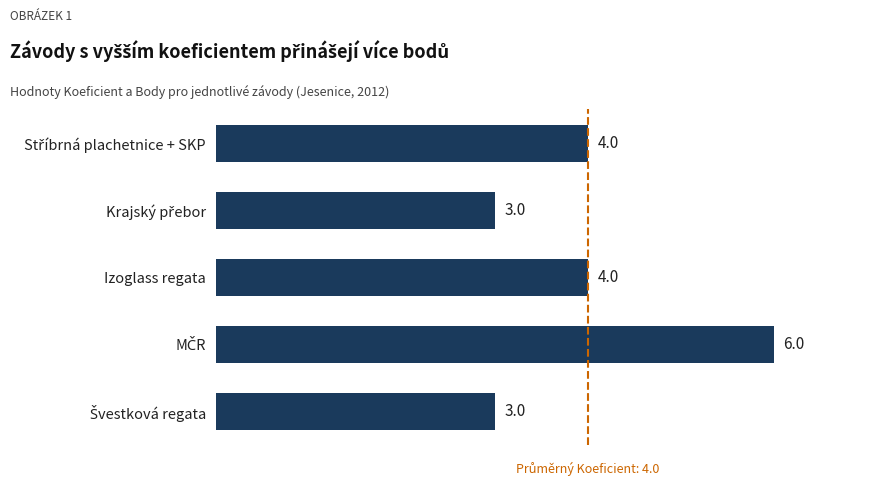

What is the maximum value shown in the chart?

6